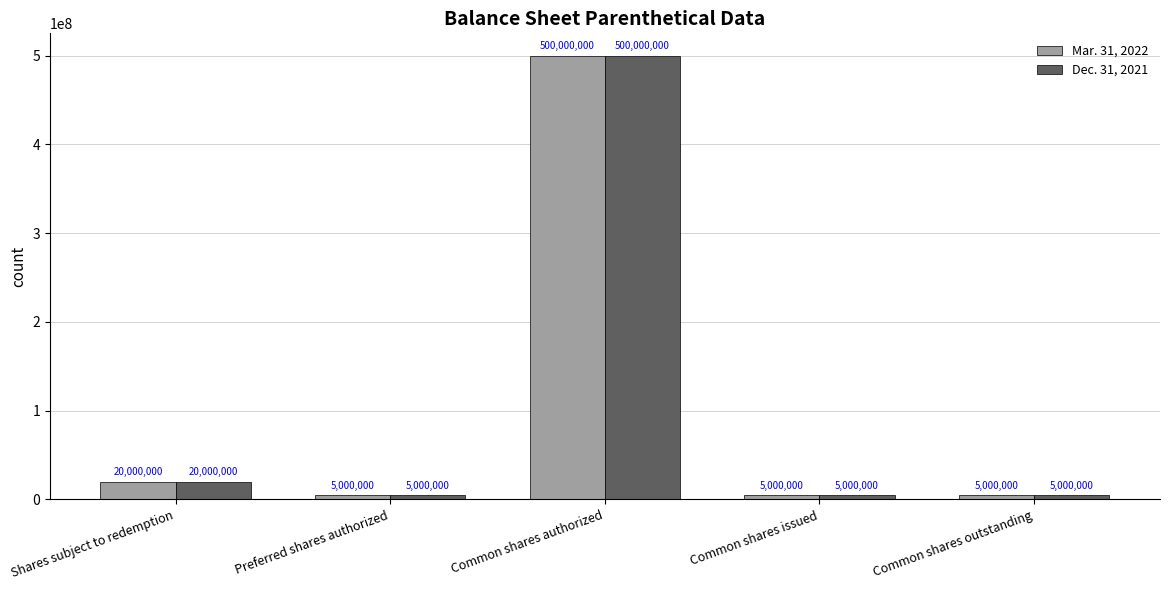

The value of Mar. 31, 2022 at Common shares issued is 5000000. True or false?

True